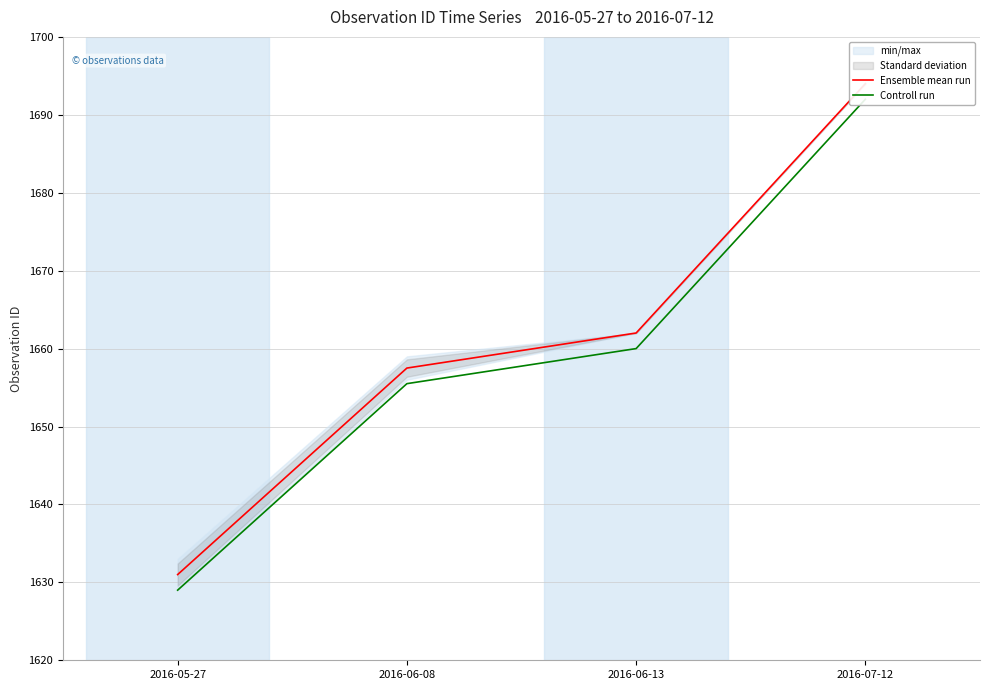

What is the greatest value displayed?

1694.0